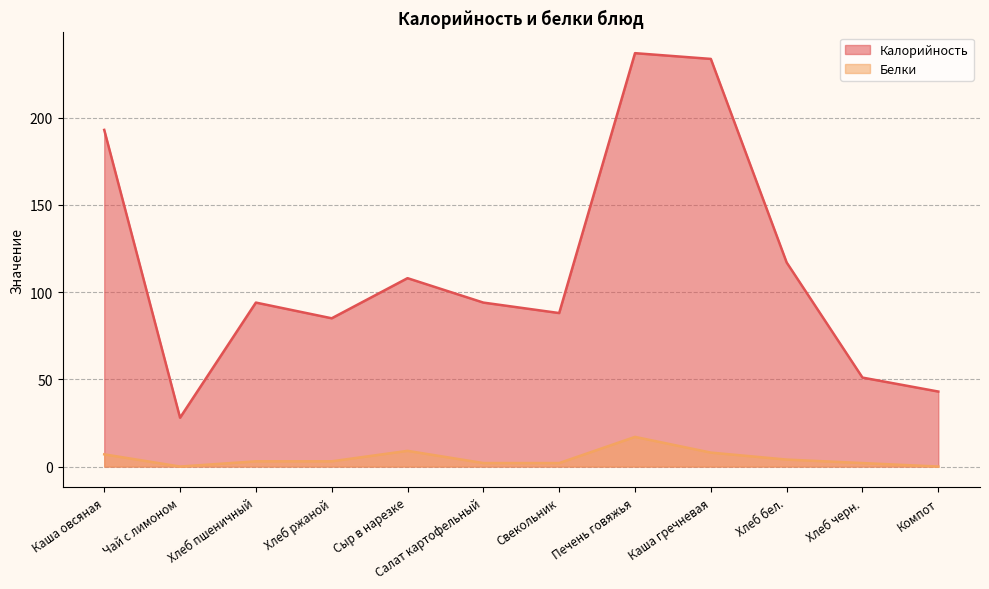

Is the value of Белки at Чай с лимоном greater than the value of Калорийность at Свекольник?

No